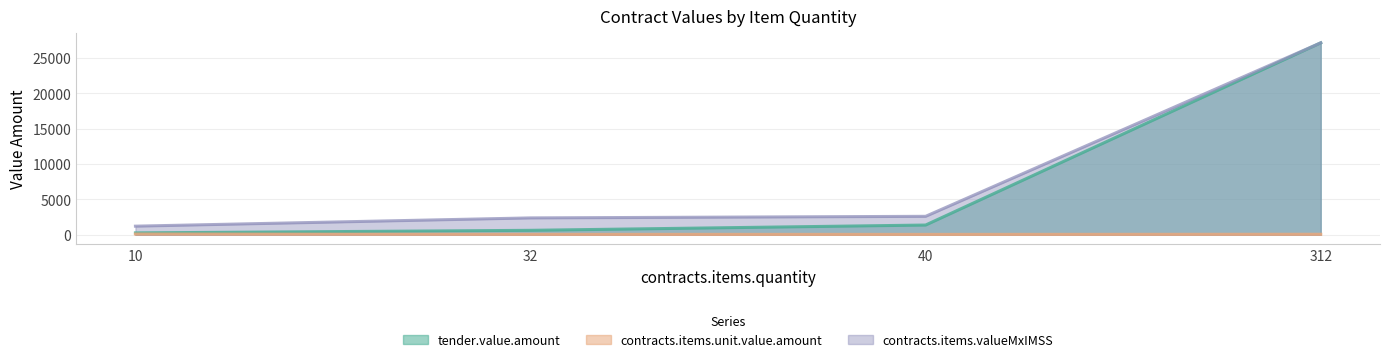

What is the spread (max minus min) of values at 312?

27069.0